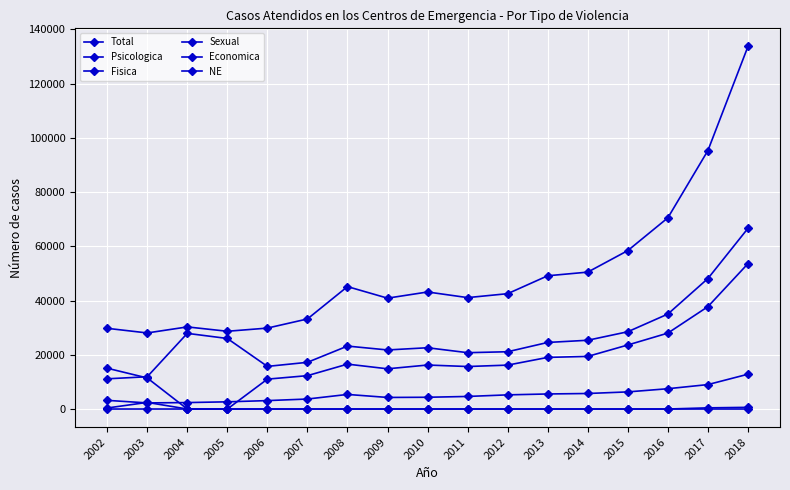

Does the chart have visible grid lines?

Yes